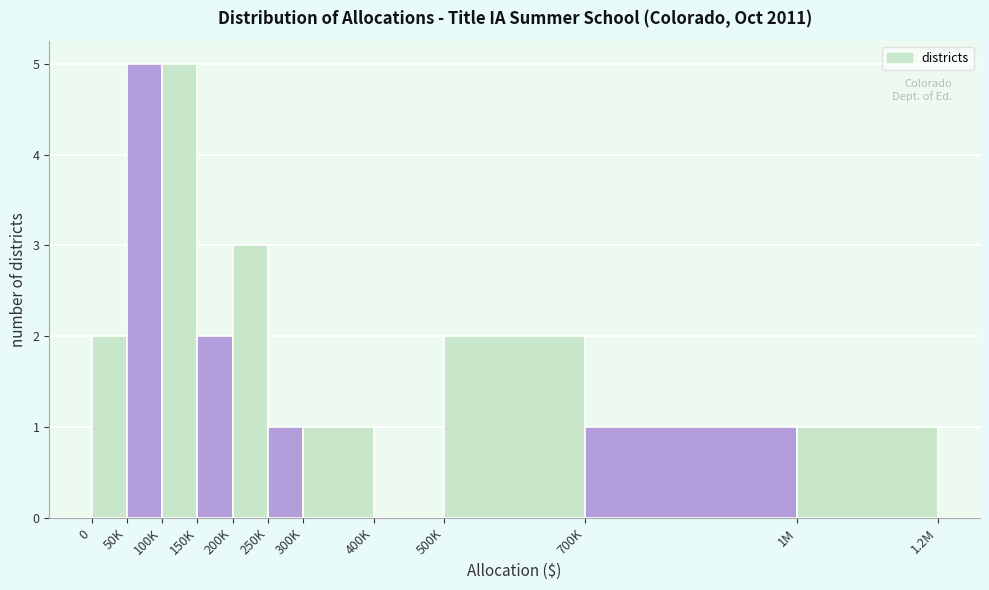

Reading left to right, extract all data points from this chart.

0=2	50K=5	100K=5	150K=2	200K=3	250K=1	300K=1	400K=0	500K=2	700K=1	1M=1